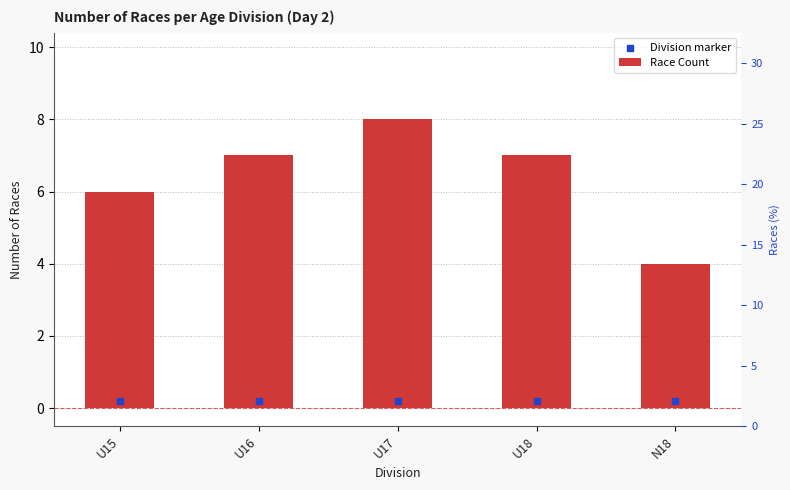

Is the value of Division marker at U16 greater than the value of Race Count at U15?

No